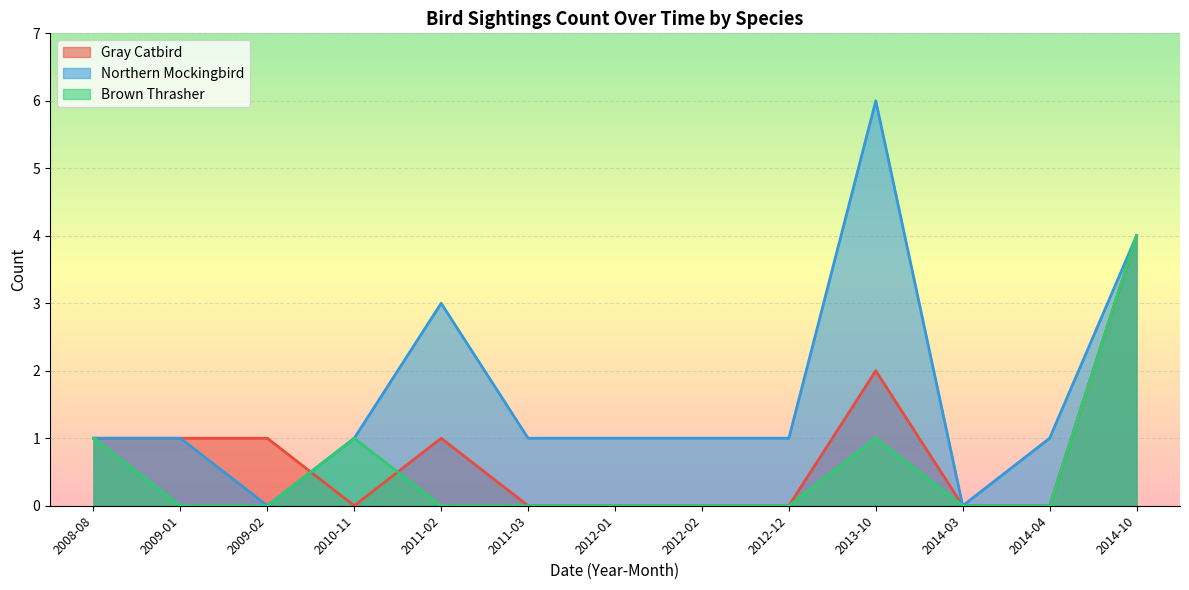

Rank the series at 2013-10 from highest to lowest value.

Northern Mockingbird, Gray Catbird, Brown Thrasher